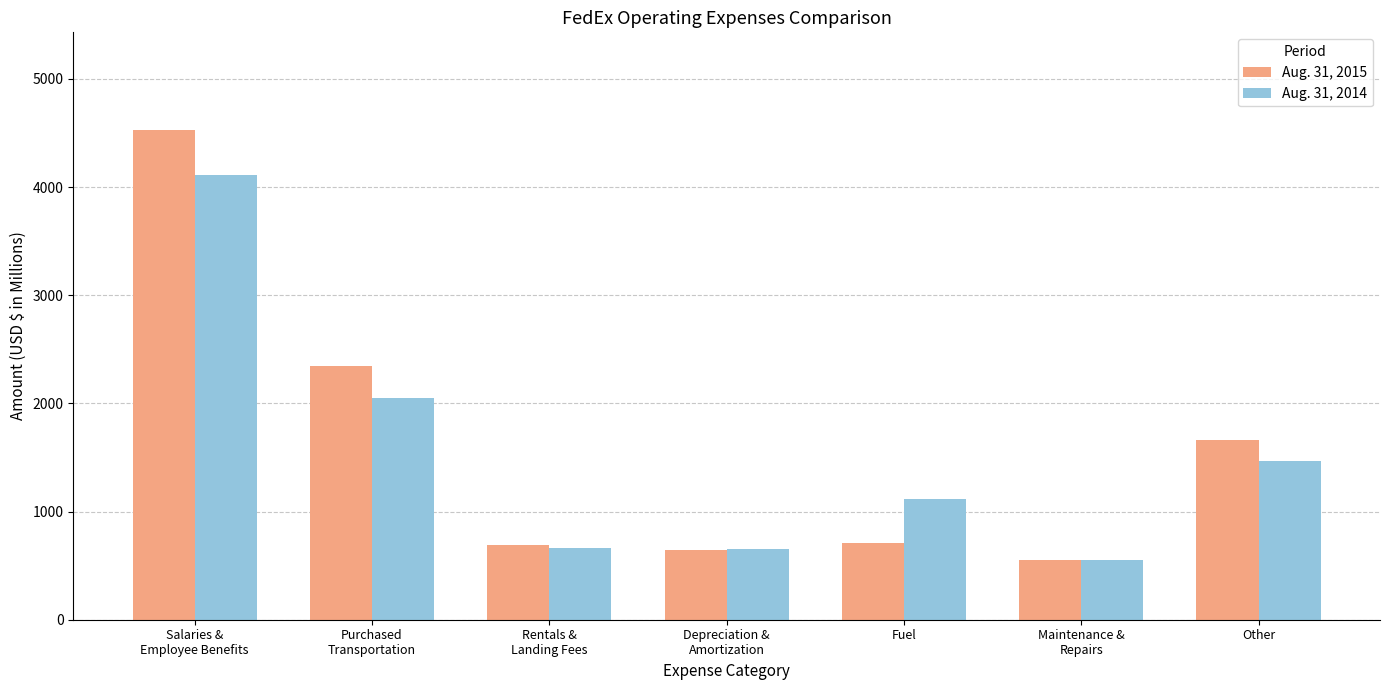

What are all the series names shown in the legend?

Aug. 31, 2015, Aug. 31, 2014